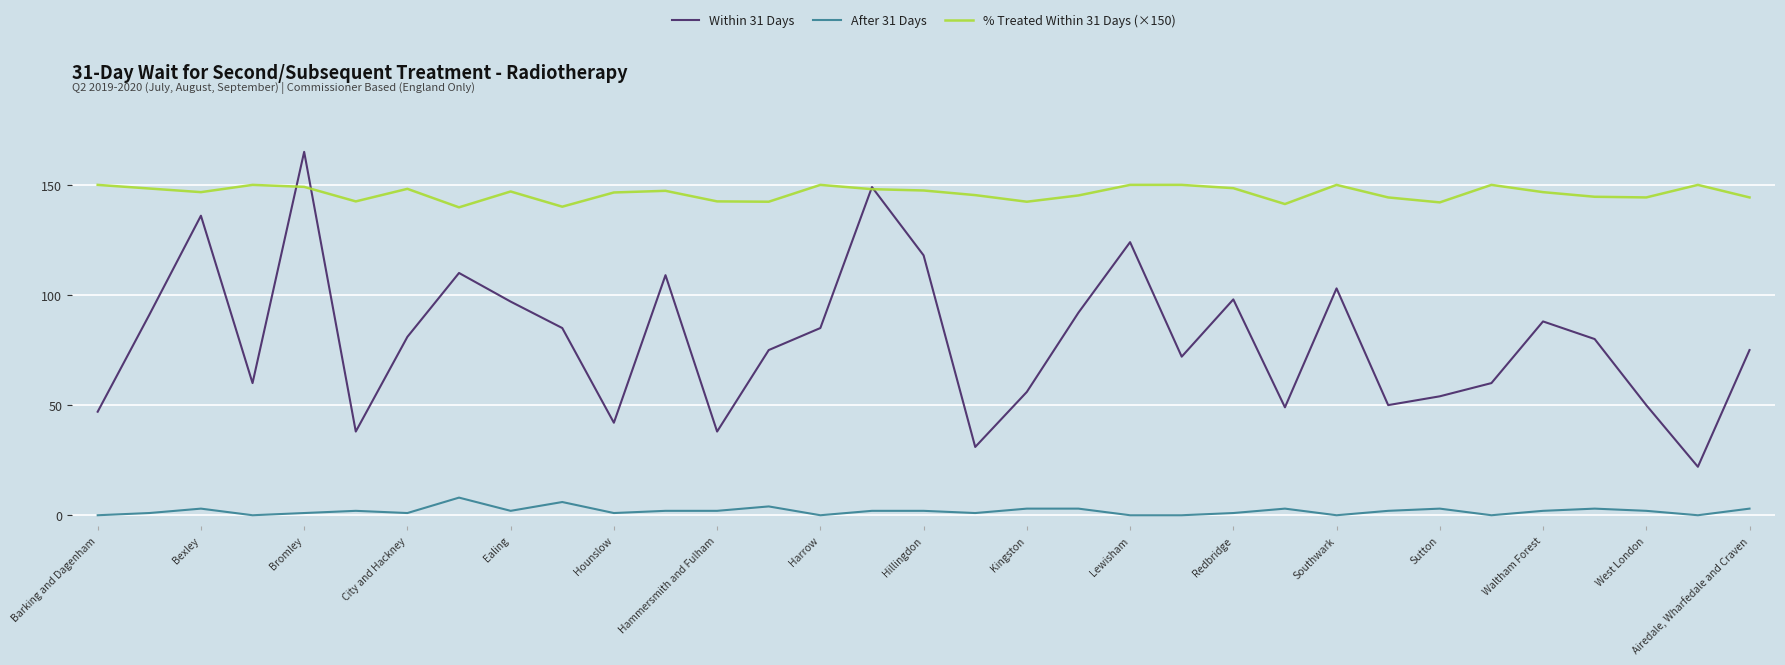

List the series in order of their peak value, highest first.

Within 31 Days, % Treated Within 31 Days (×150), After 31 Days